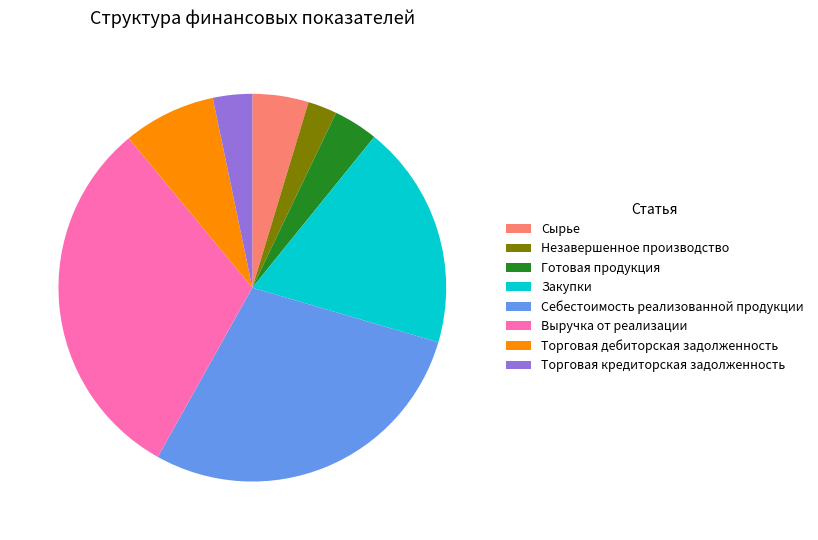

The Закупки slice represents 19% of the pie. True or false?

True